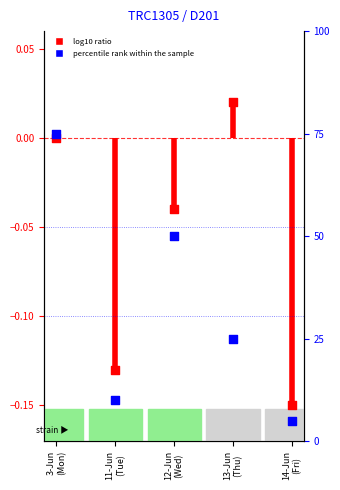

What is the total value across all series at 3-Jun
(Mon)?

75.0